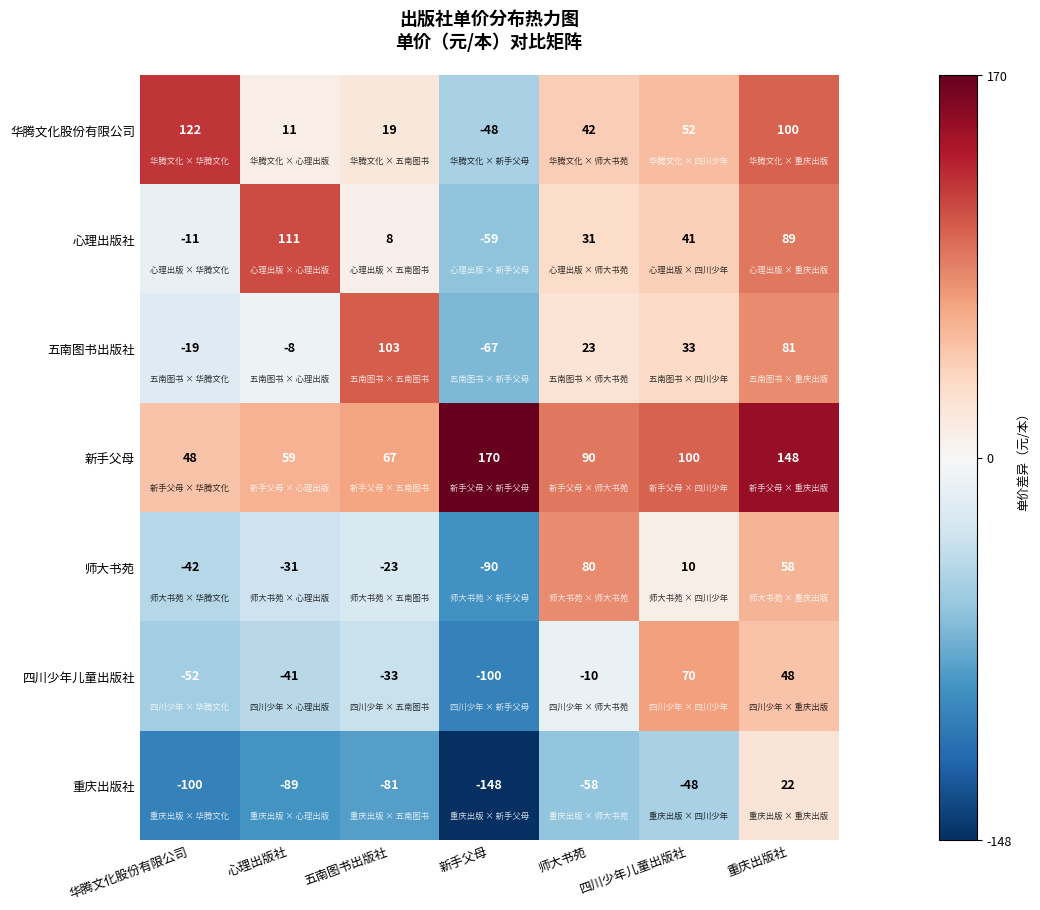

At which category is the sum across all series the highest?

重庆出版社